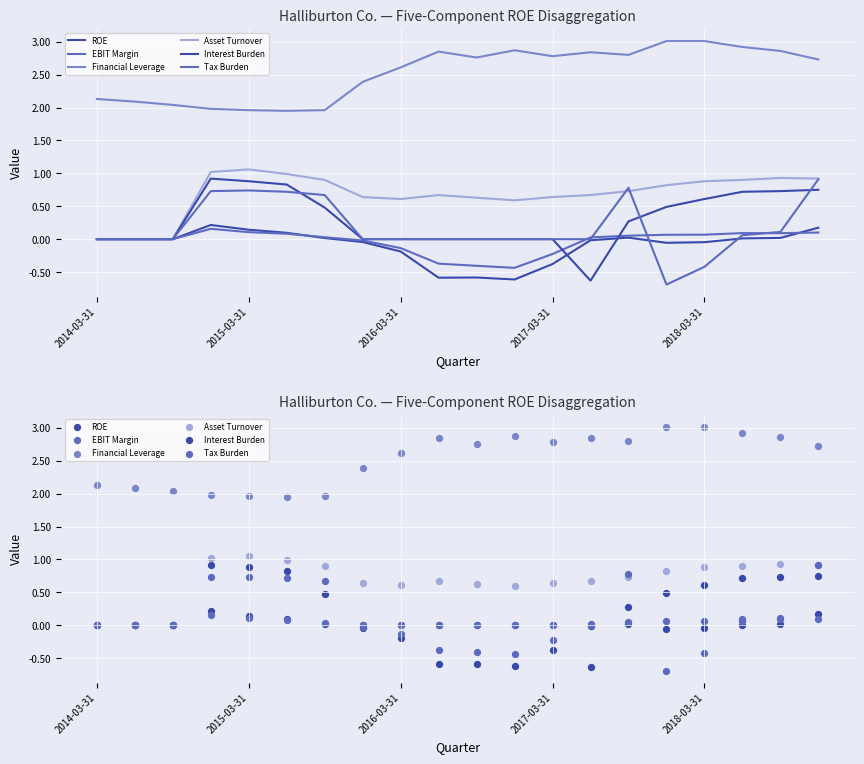

Which series contains the lowest Y value?

Tax Burden